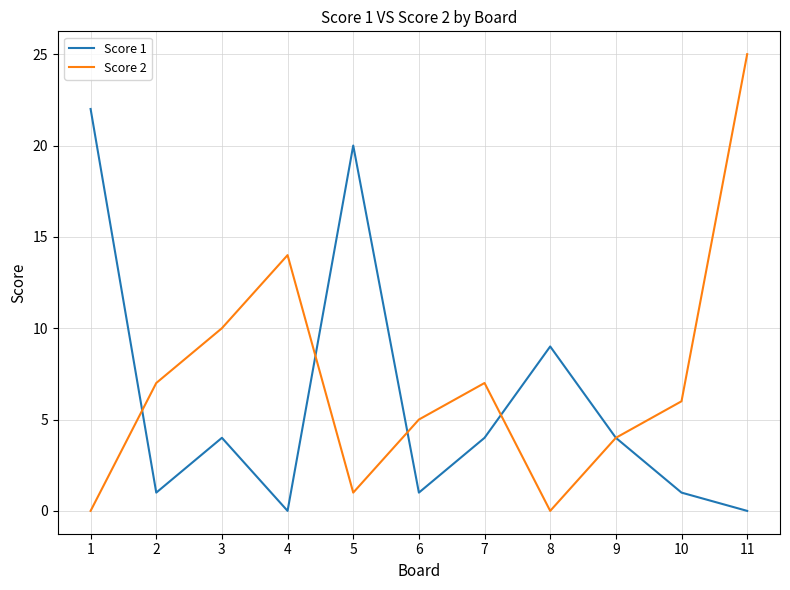

At 1, list the series in order from largest to smallest.

Score 1, Score 2